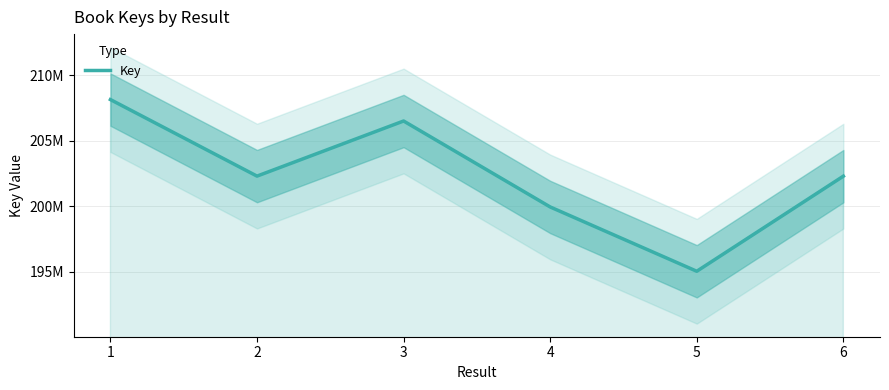

What is the smallest value displayed?

195019722